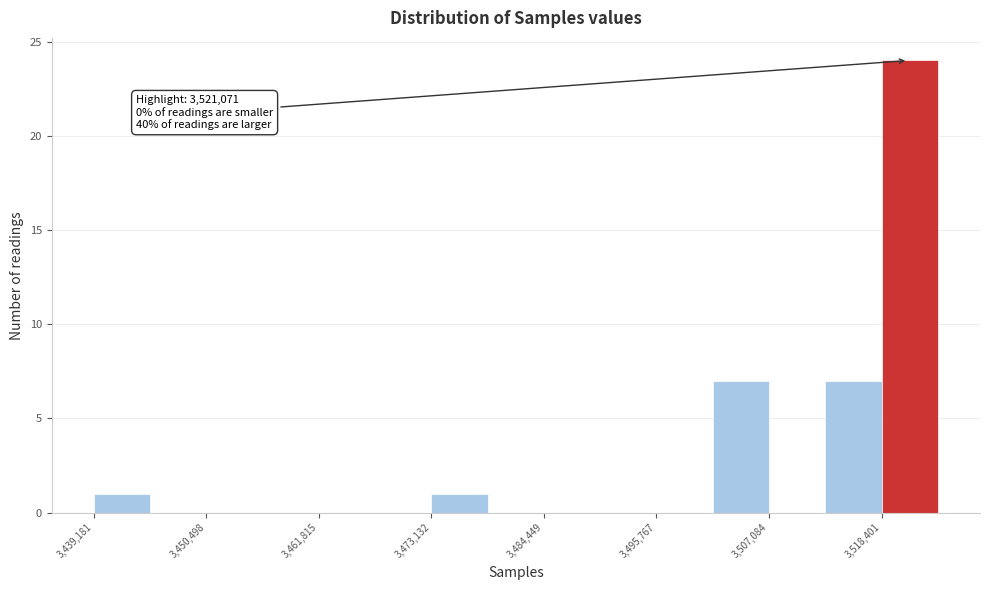

Around what value on the x-axis is the tallest bar? Give the approximate position of its centre, as read against the axis.

3522000